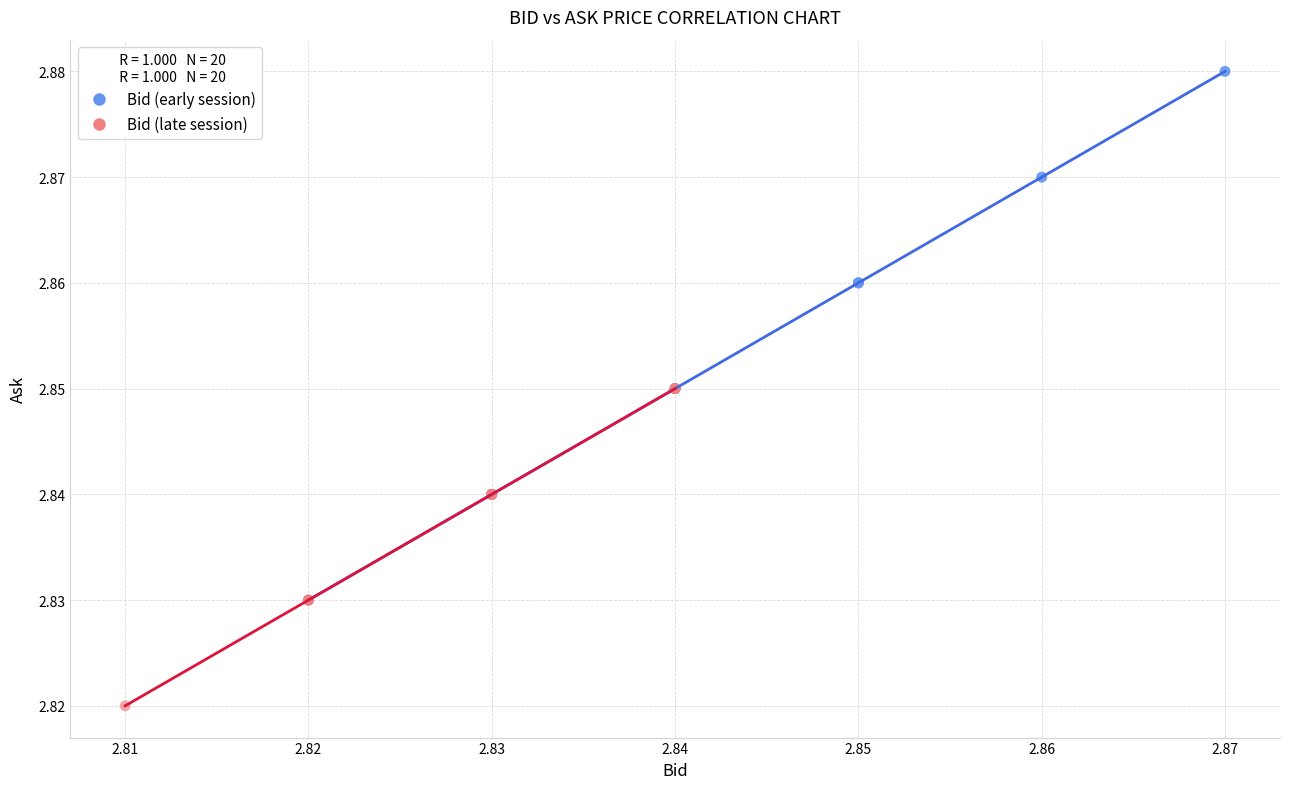

What are all the series names shown in the legend?

Bid (early session), Bid (late session)